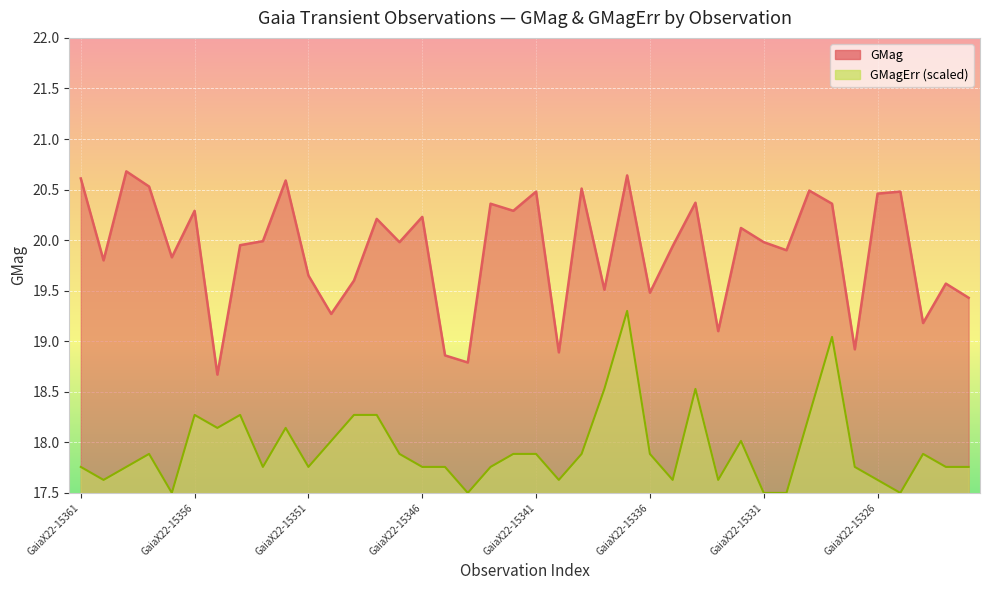

What is the difference between the GMagErr values at GaiaX22-15326 and GaiaX22-15336?

0.3